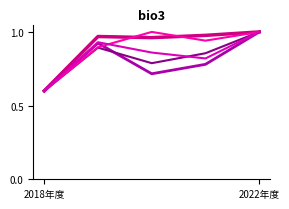

The 著作.学術論文 (審査論文) series shows 1.5 at 2022年度. True or false?

False